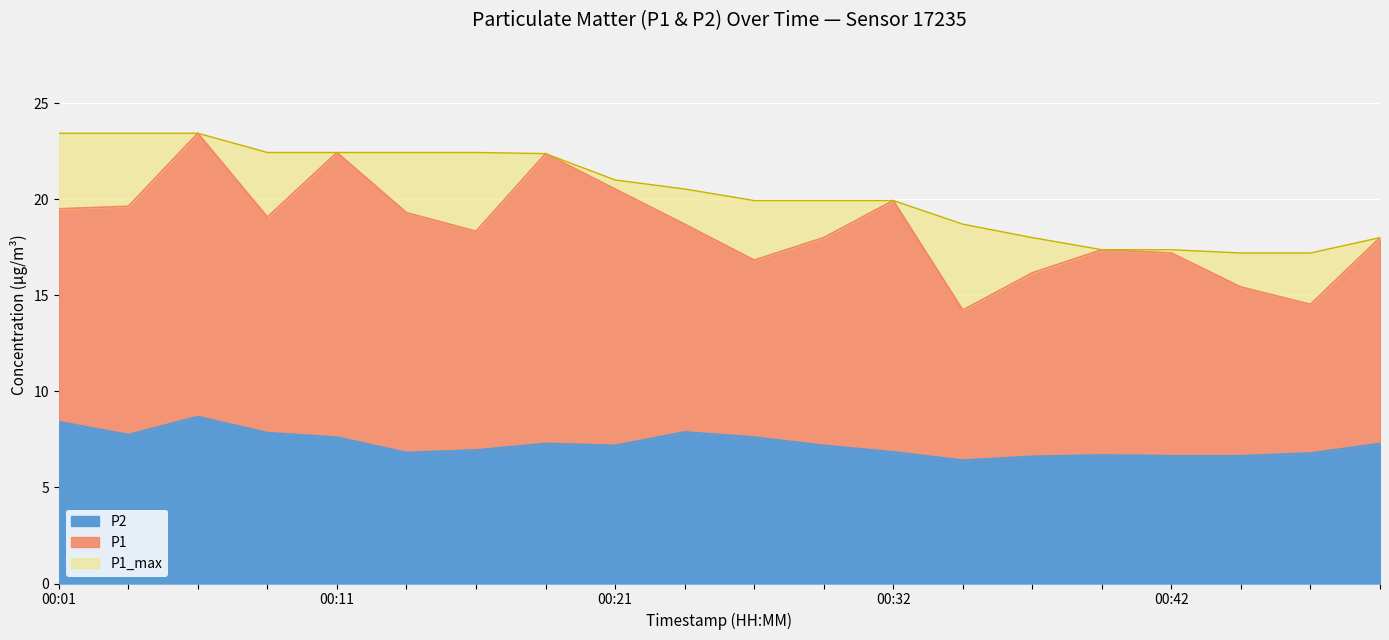

At how many categories does at least one series exceed 9?

20